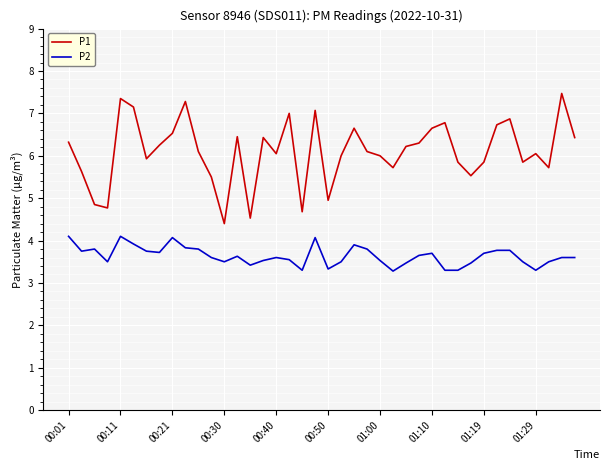

List the series in order of their peak value, lowest first.

P2, P1